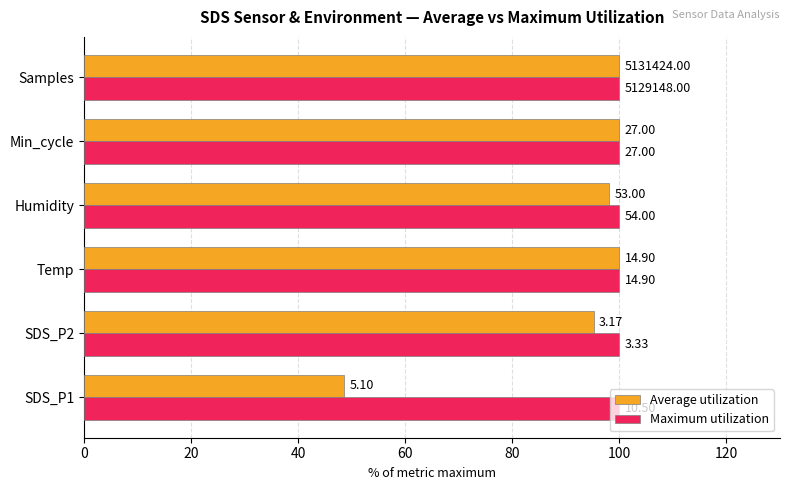

What is the highest value of the Average utilization series?

100.0